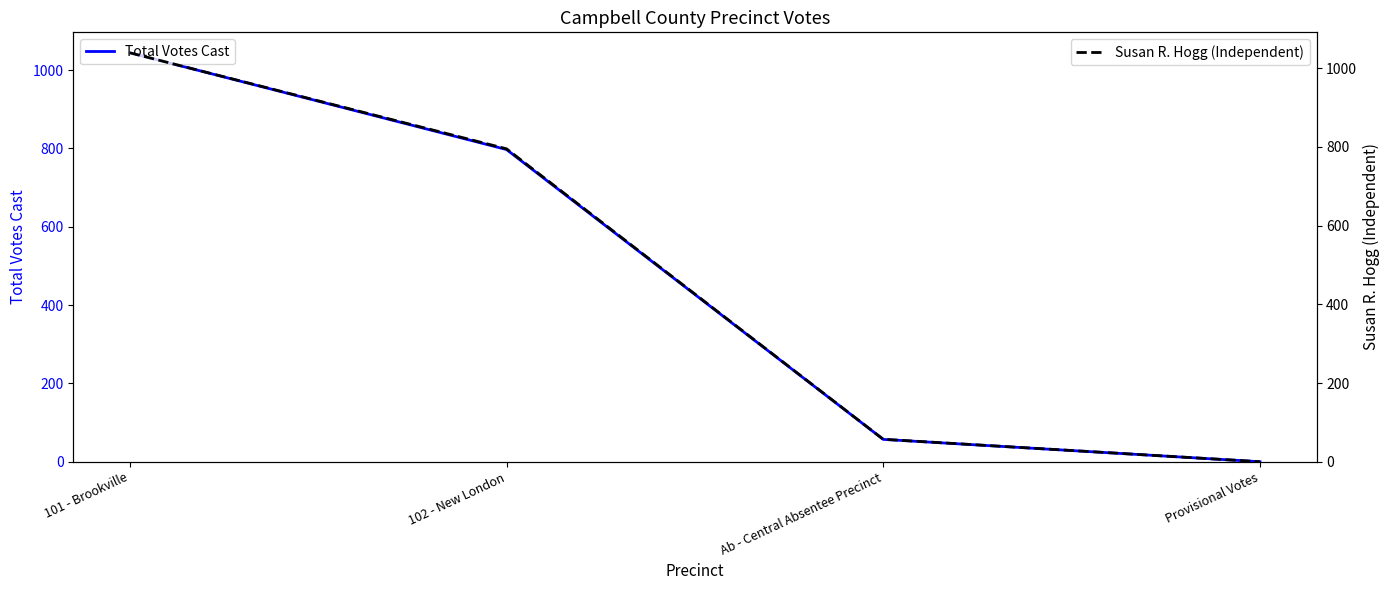

Is this an area chart (filled region under the line)?

No